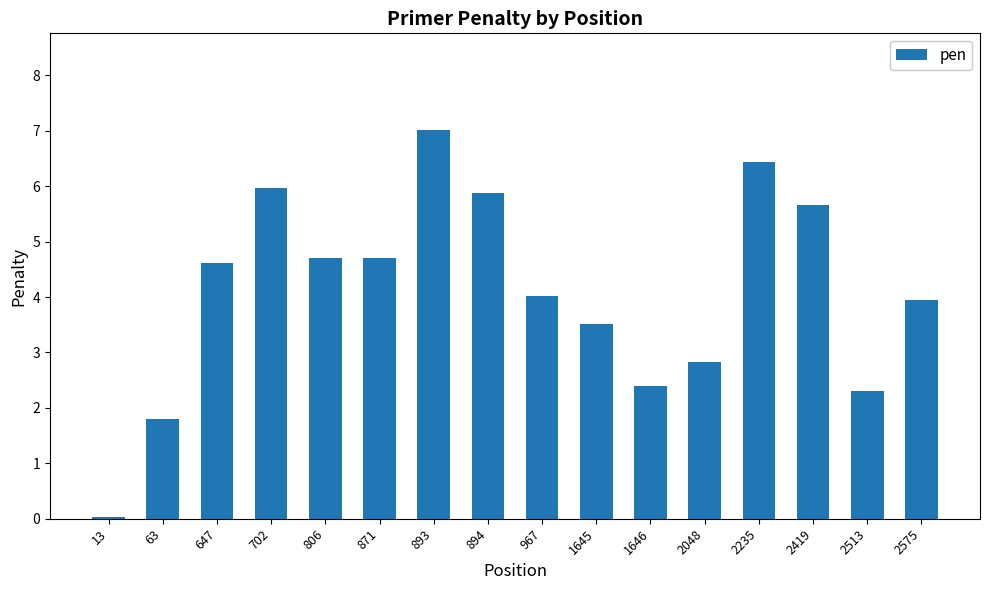

Does the chart contain stacked bars?

No